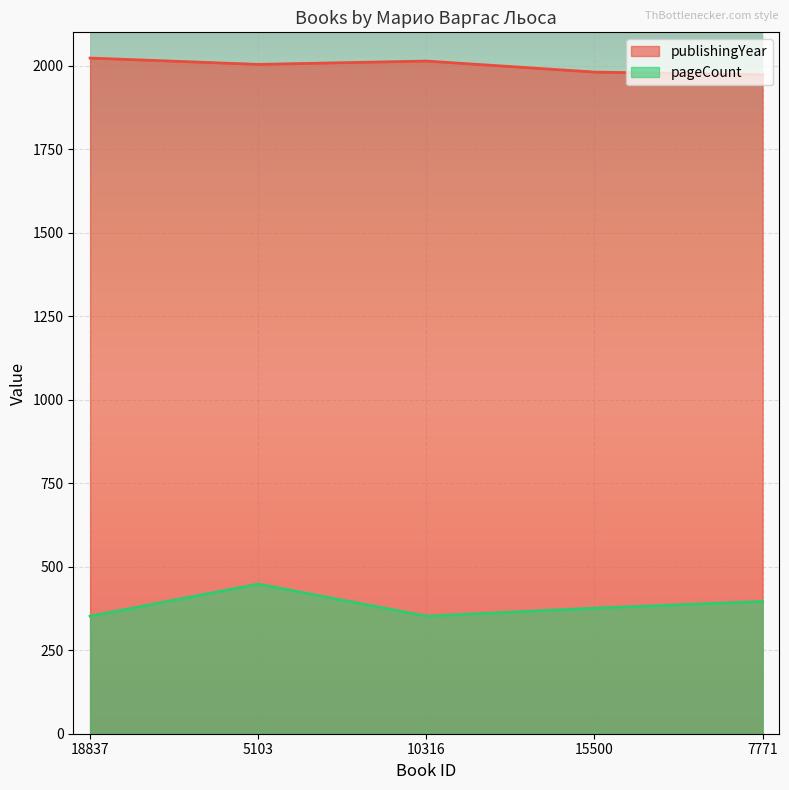

At which label is publishingYear closest to 1998?

5103